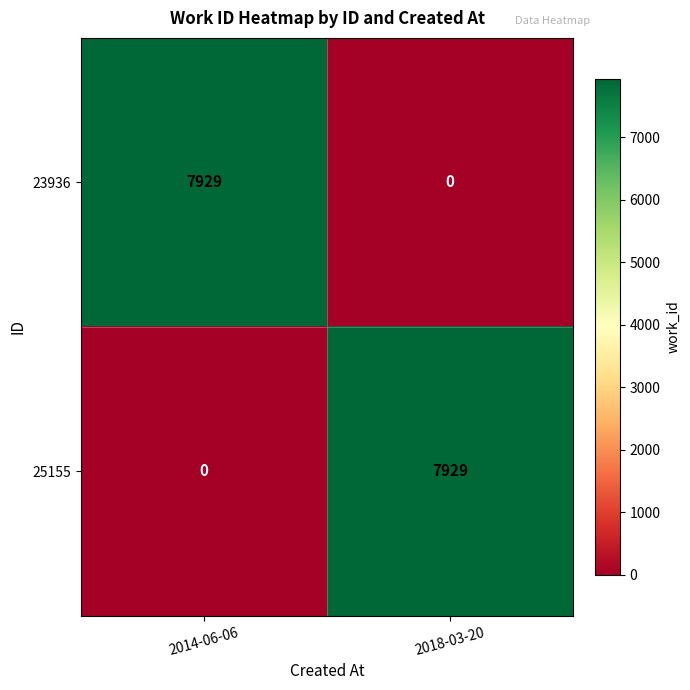

What is the spread (max minus min) of values at 2014-06-06?

7929